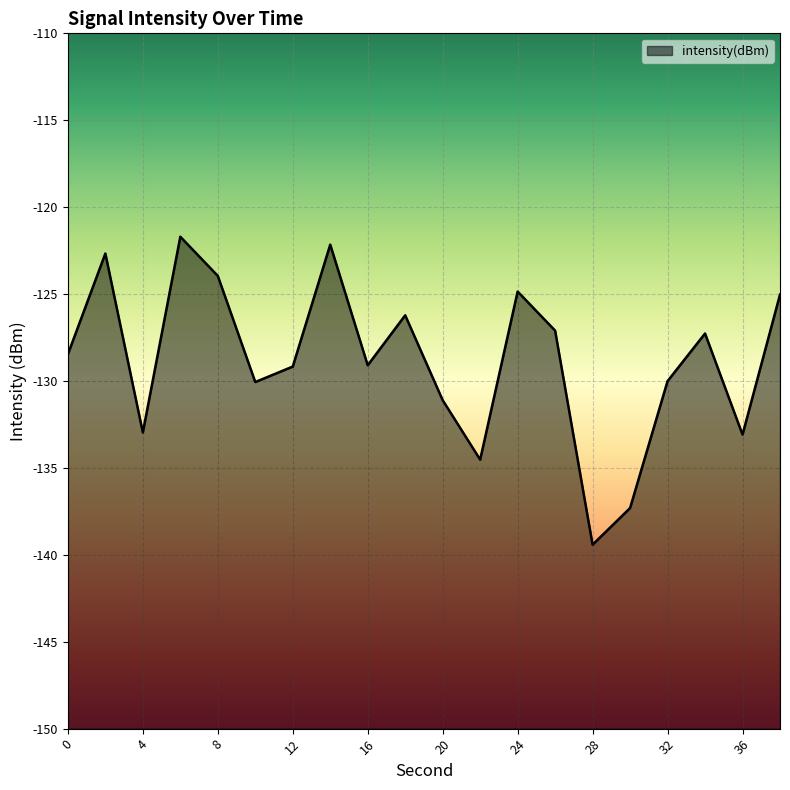

What is the smallest value displayed?

-139.4